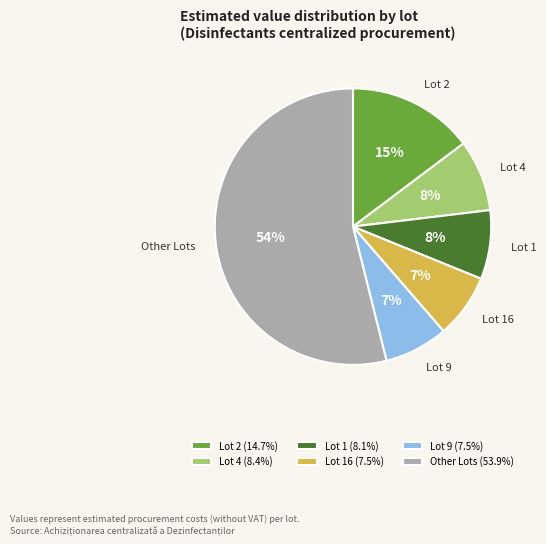

The Lot 4 slice represents 8% of the pie. True or false?

True